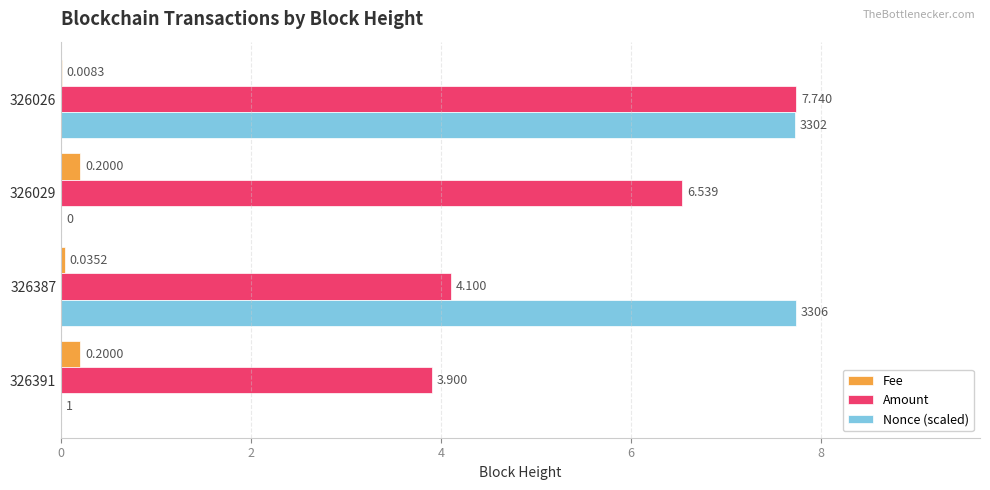

Which series has the largest total across all categories?

Amount